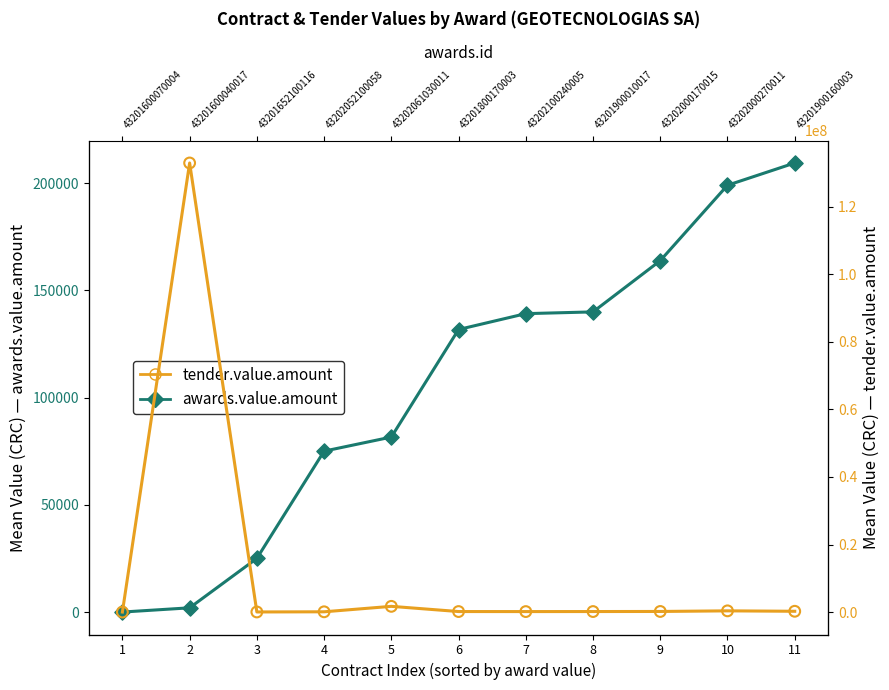

Which series has the largest total across all categories?

tender.value.amount